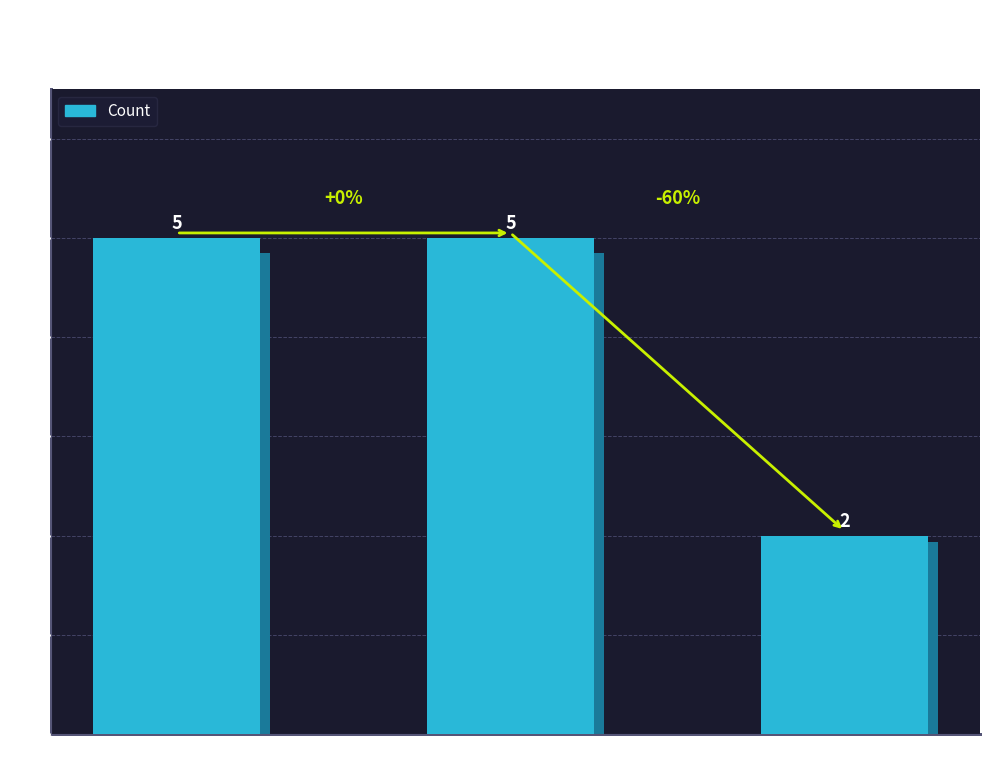

Count the values in the range 2 to 5.

3